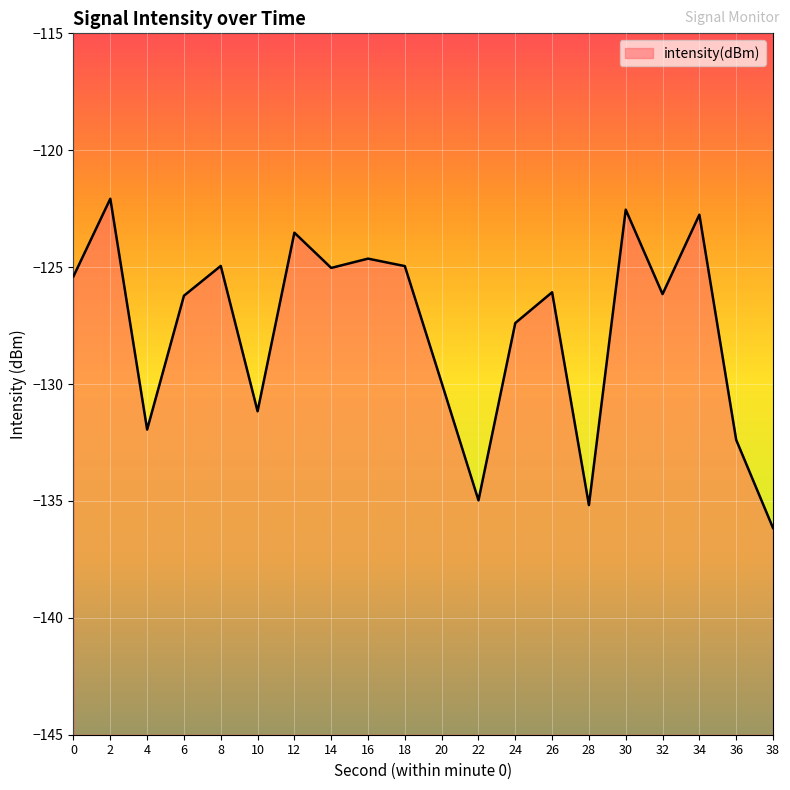

What is the difference between the maximum and minimum values?

14.1